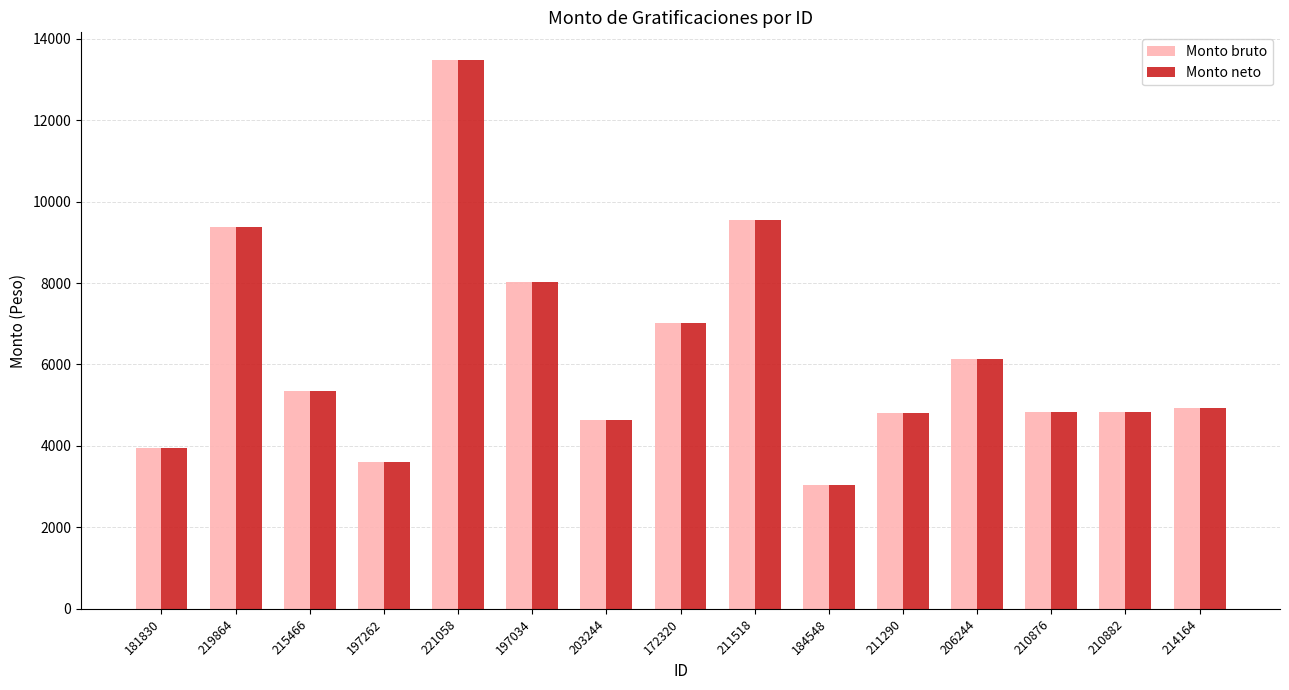

What is the total value across all series at 172320?

14053.8